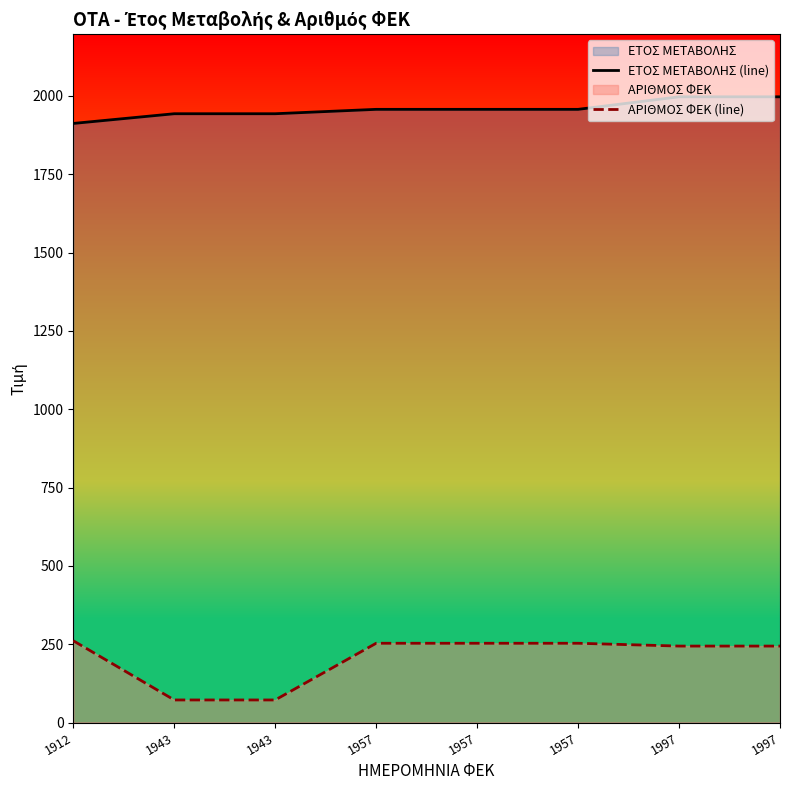

True or false: ΑΡΙΘΜΟΣ ΦΕΚ (line) has more than 0 interior local peaks.

False